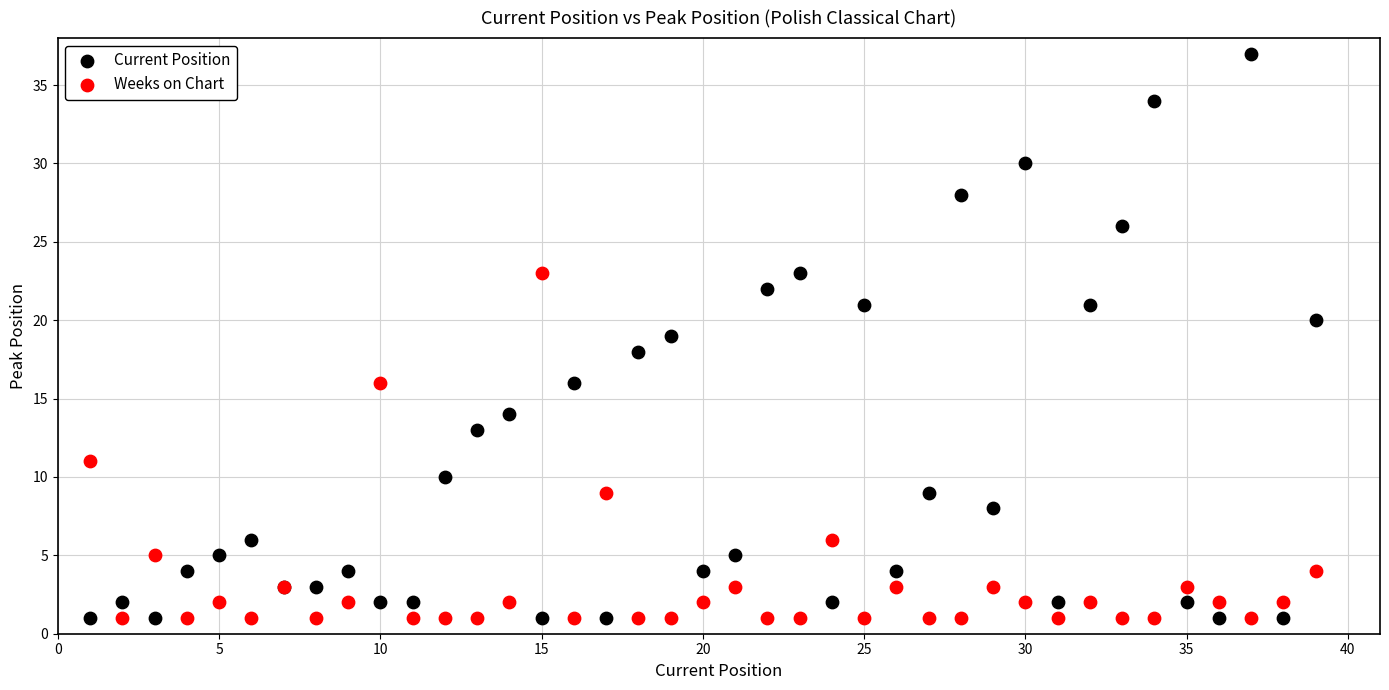

What are all the series names shown in the legend?

Current Position, Weeks on Chart